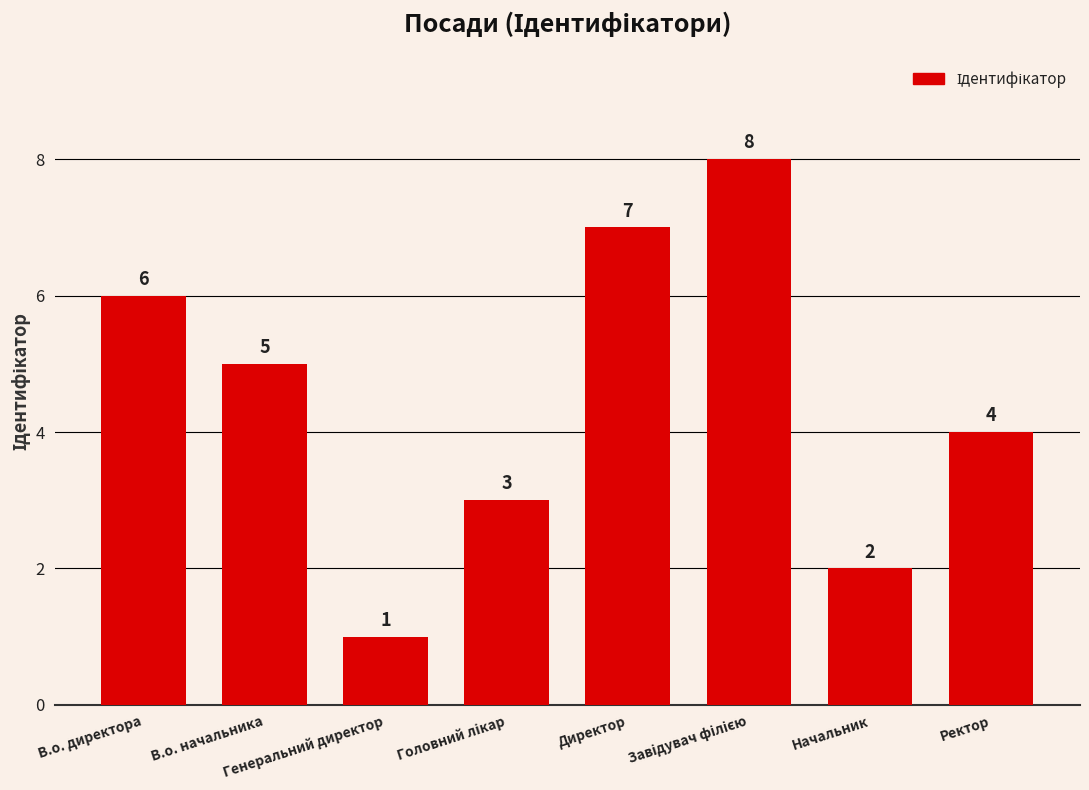

At which category does the chart reach its minimum across all series?

Генеральний директор